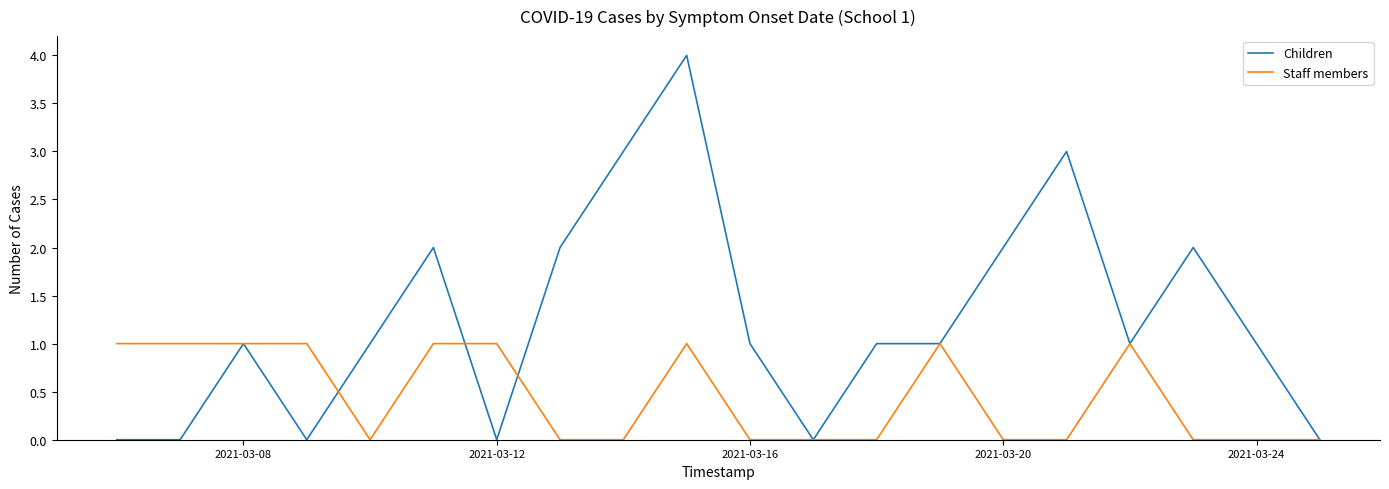

Which series has the largest range (max minus min)?

Children